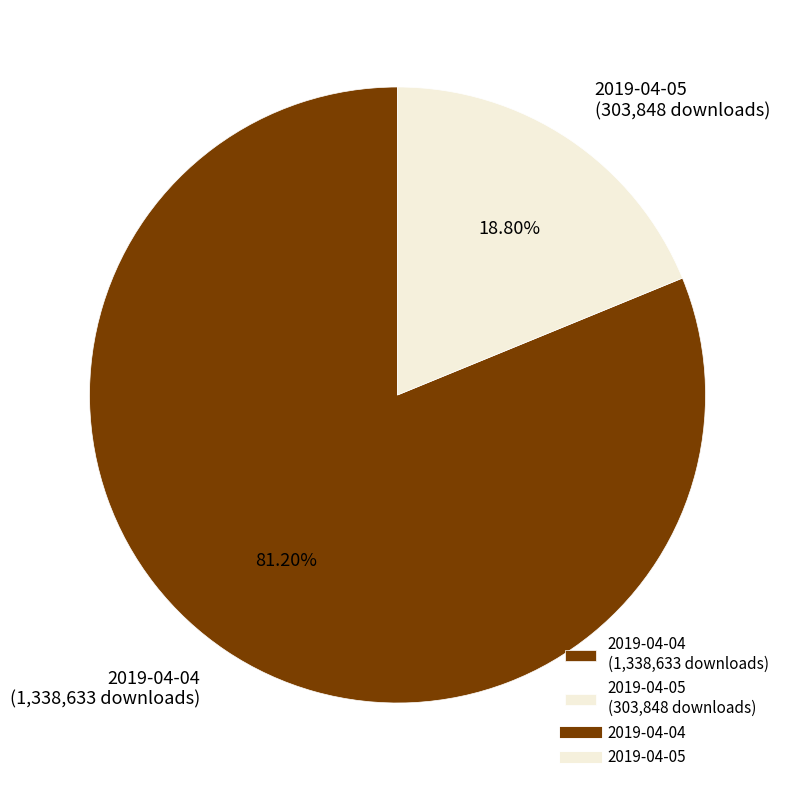

What percentage is NOT represented by 2019-04-05?

81.2%